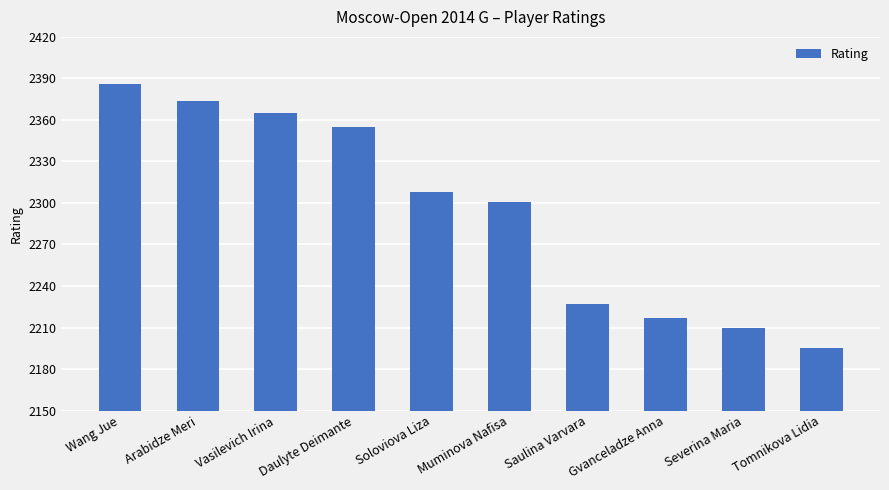

True or false: the data shows 2355 at Daulyte Deimante.

True